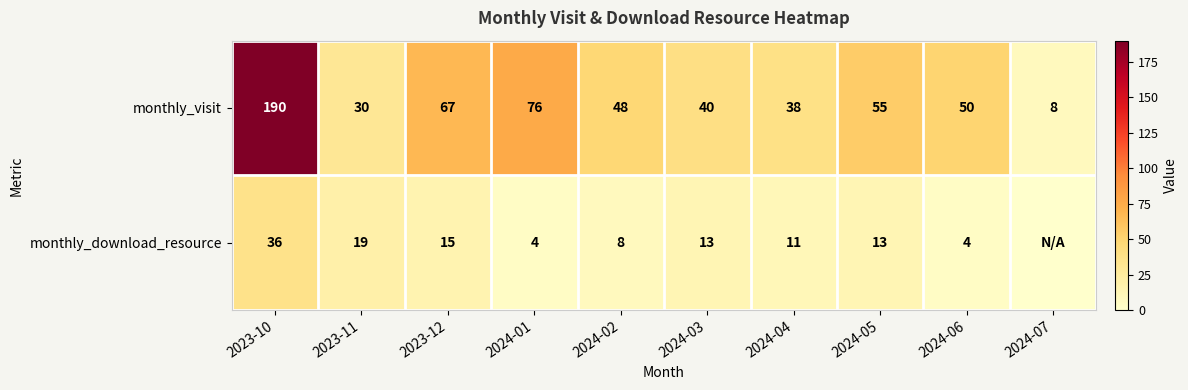

Which label corresponds to the smallest value in the chart?

2024-07